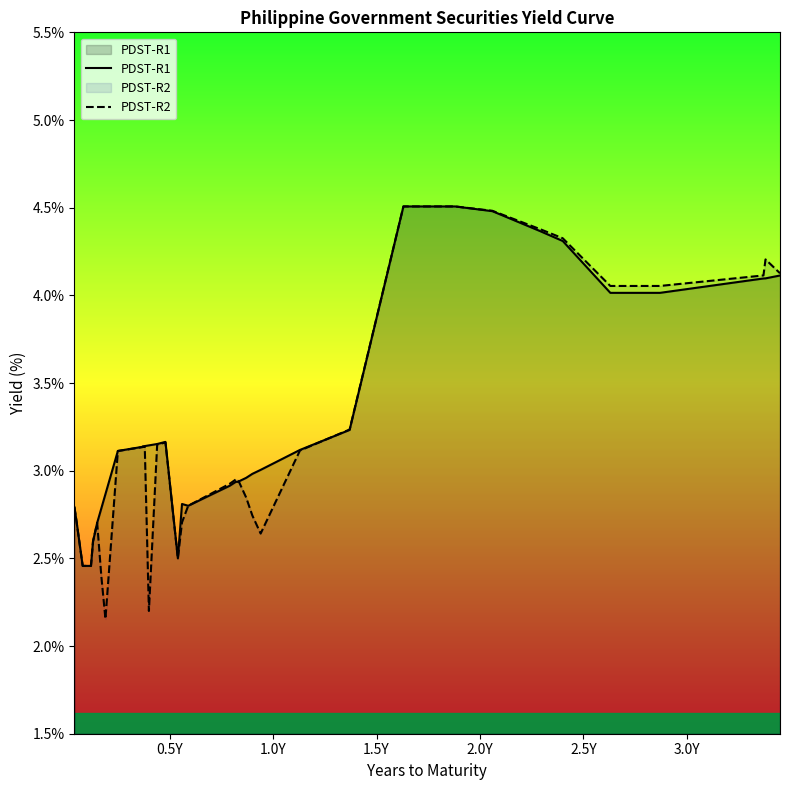

How many times do PDST-R2 and PDST-R1 cross each other?

2